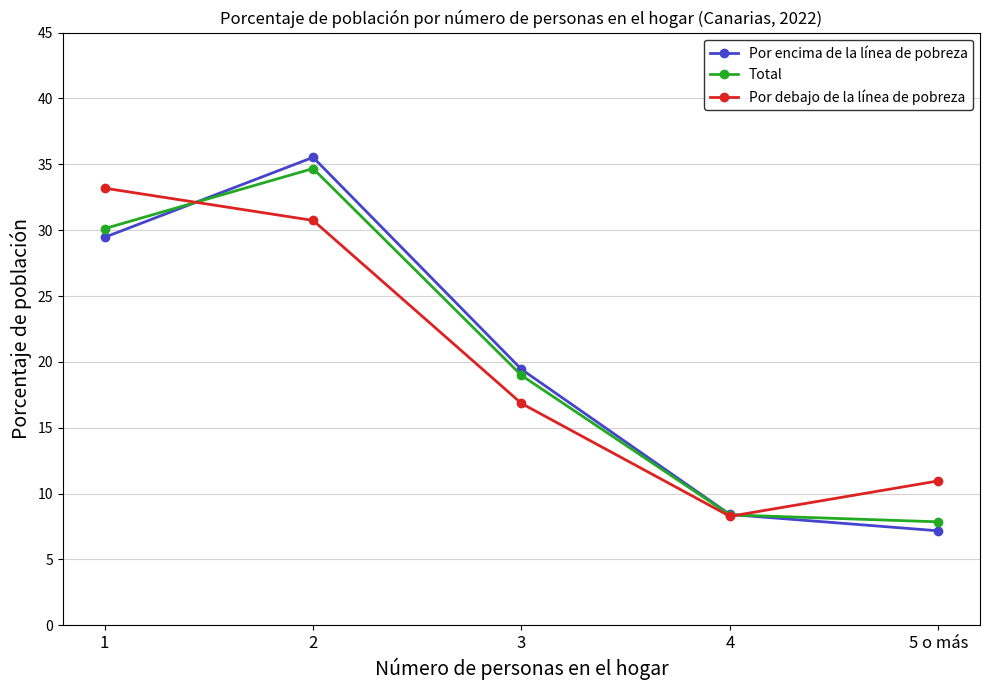

Rank the categories by Por encima de la línea de pobreza value from lowest to highest.

5 o más, 4, 3, 1, 2